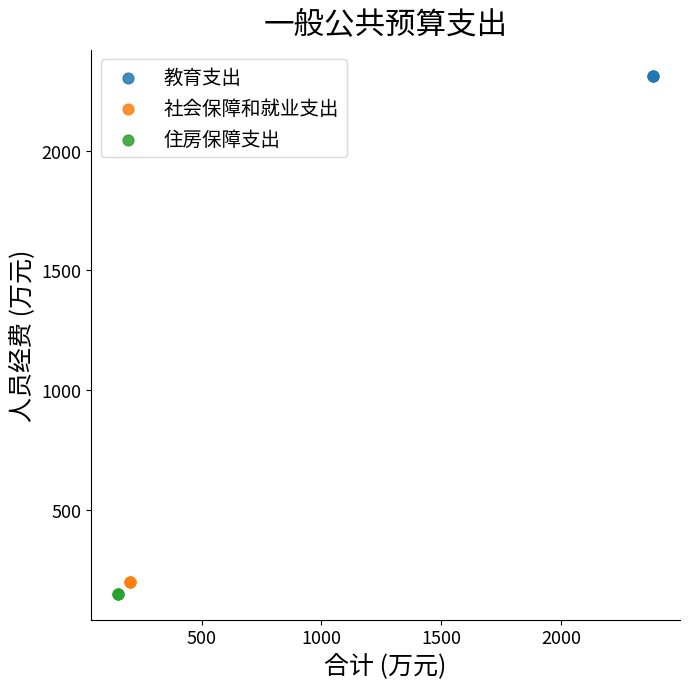

Which series reaches the minimum Y coordinate?

住房保障支出